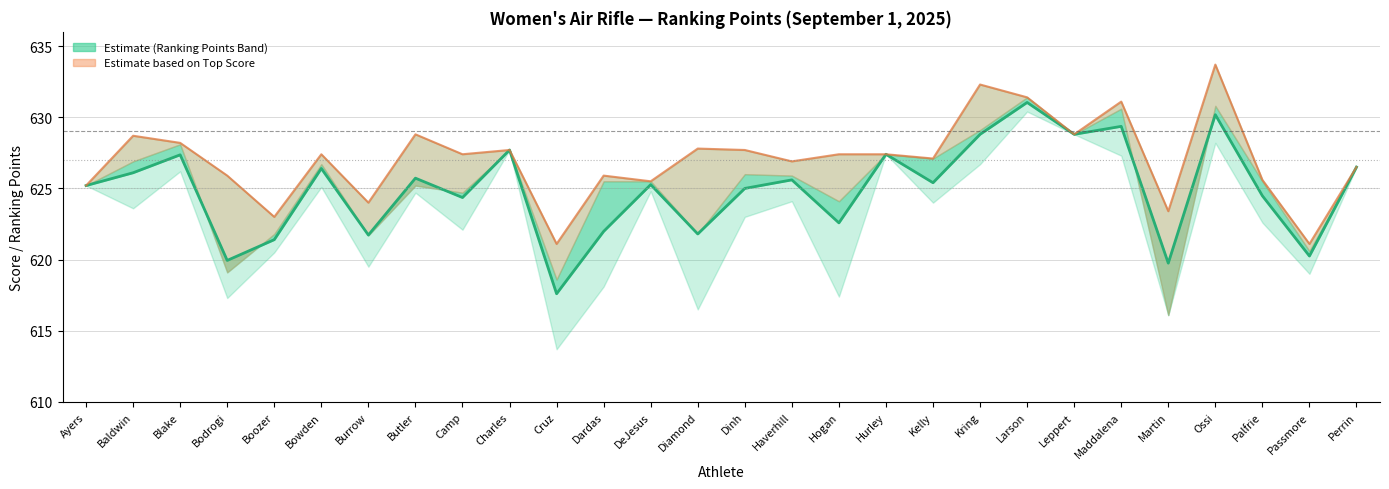

How many interior local peaks does the Top Score (Partial) series have?

9